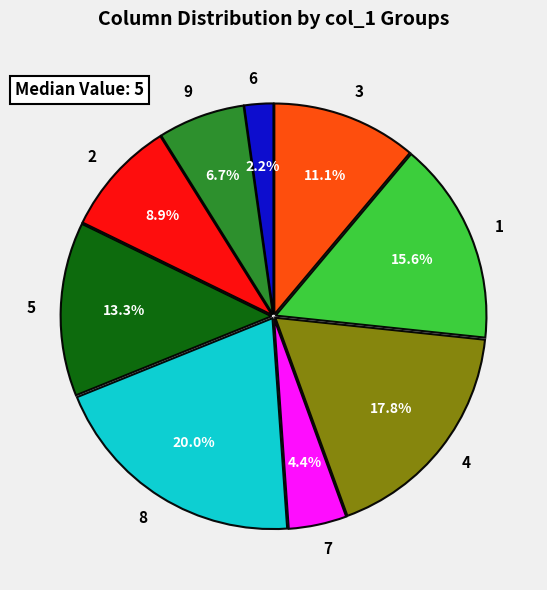

What percentage is NOT represented by 6?

97.8%